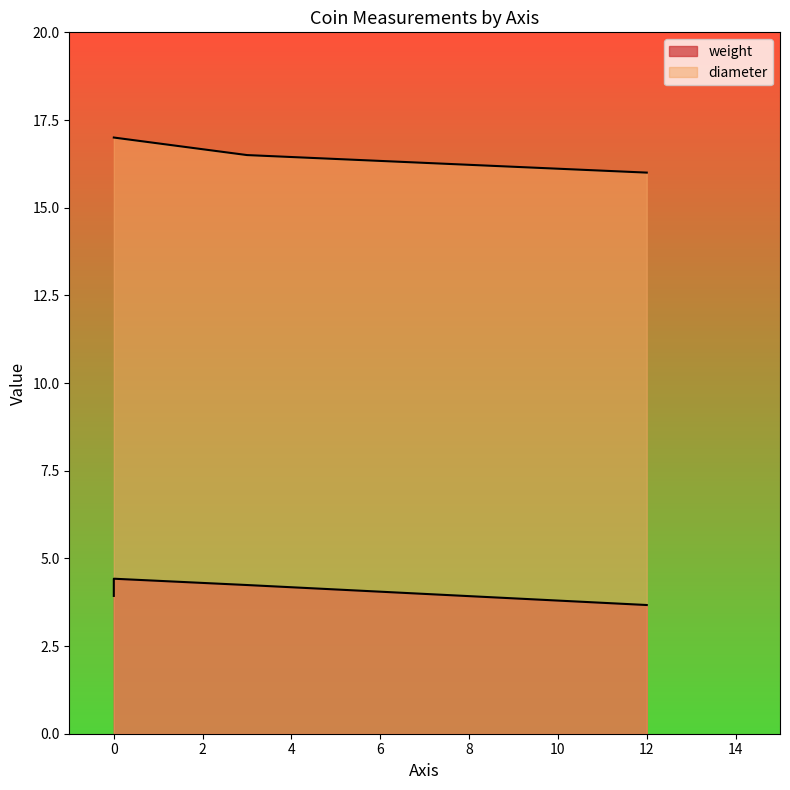

The weight series shows 2.9 at 3. True or false?

False